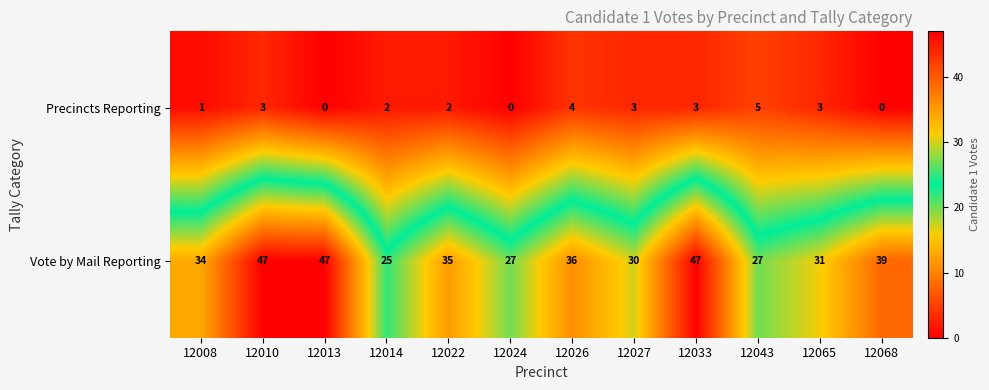

Which series has the largest total across all categories?

Vote by Mail Reporting